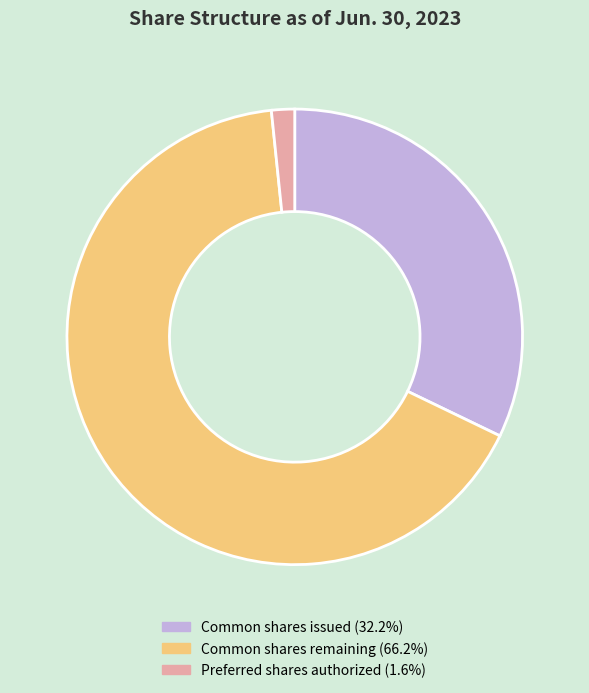

Is there any slice that represents more than half of the pie?

Yes